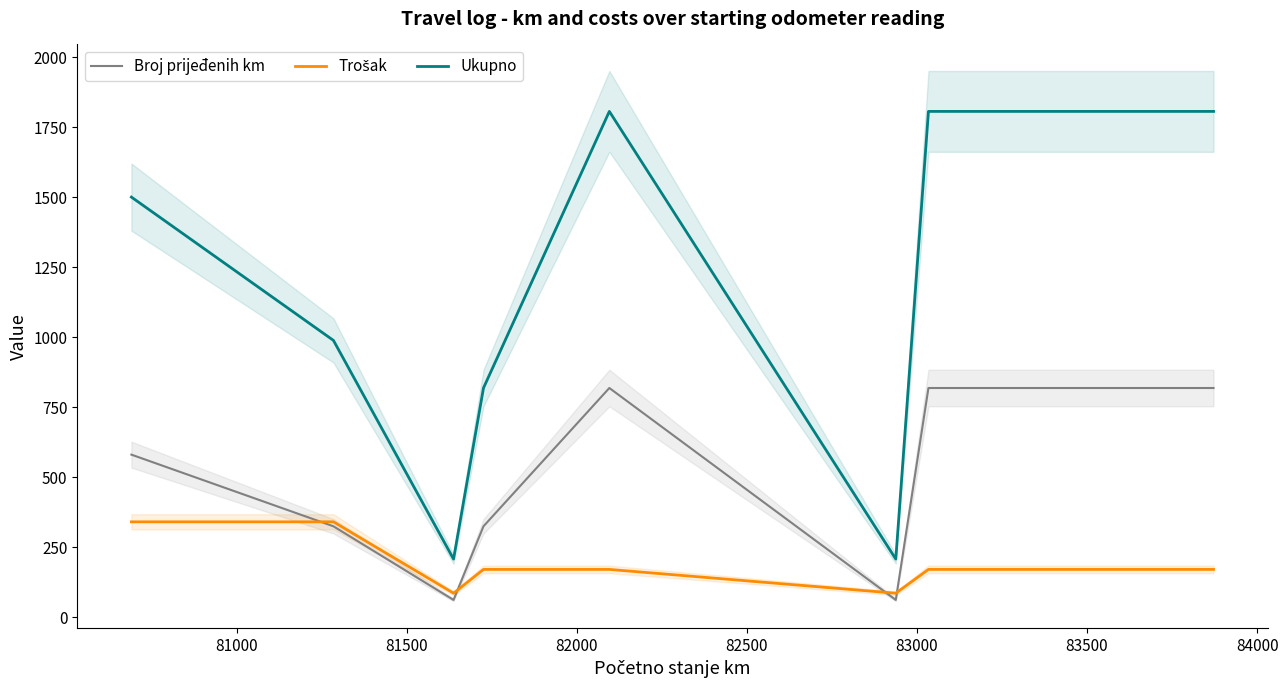

True or false: Trošak and Ukupno cross at least once.

False